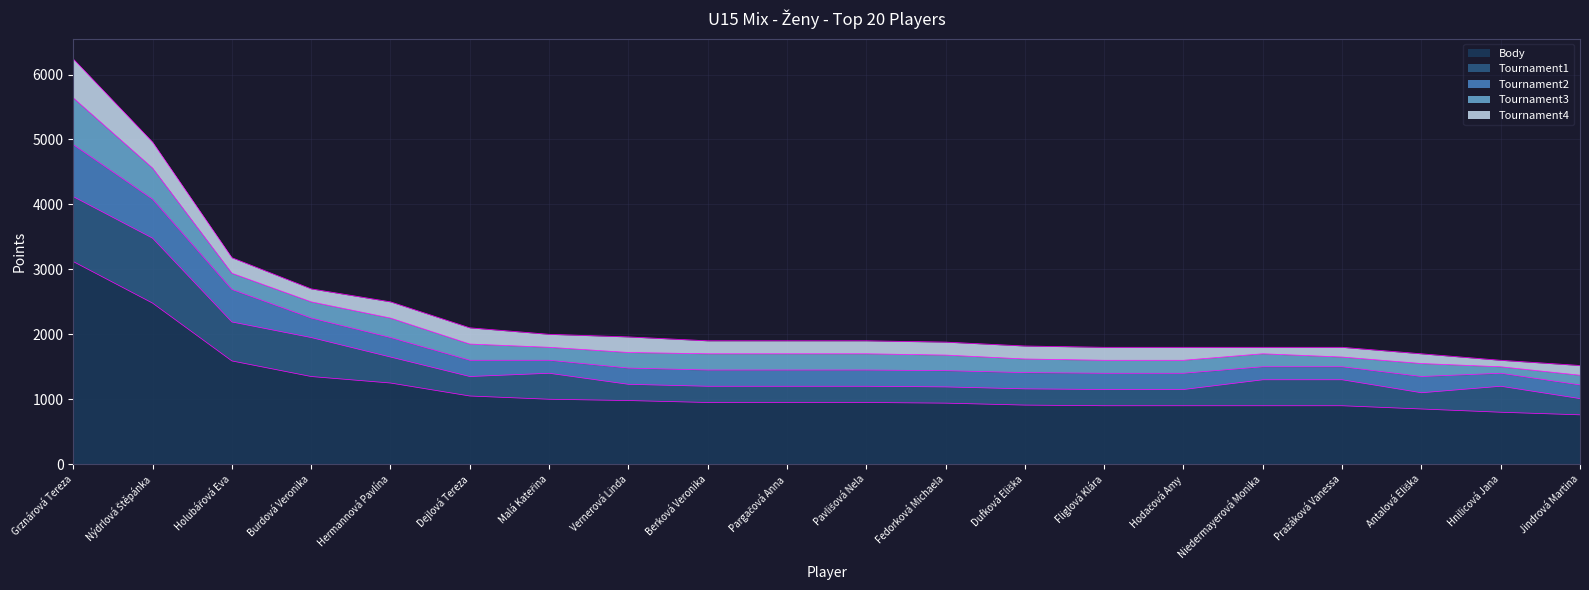

At which category is the sum across all series the highest?

Grznárová Tereza